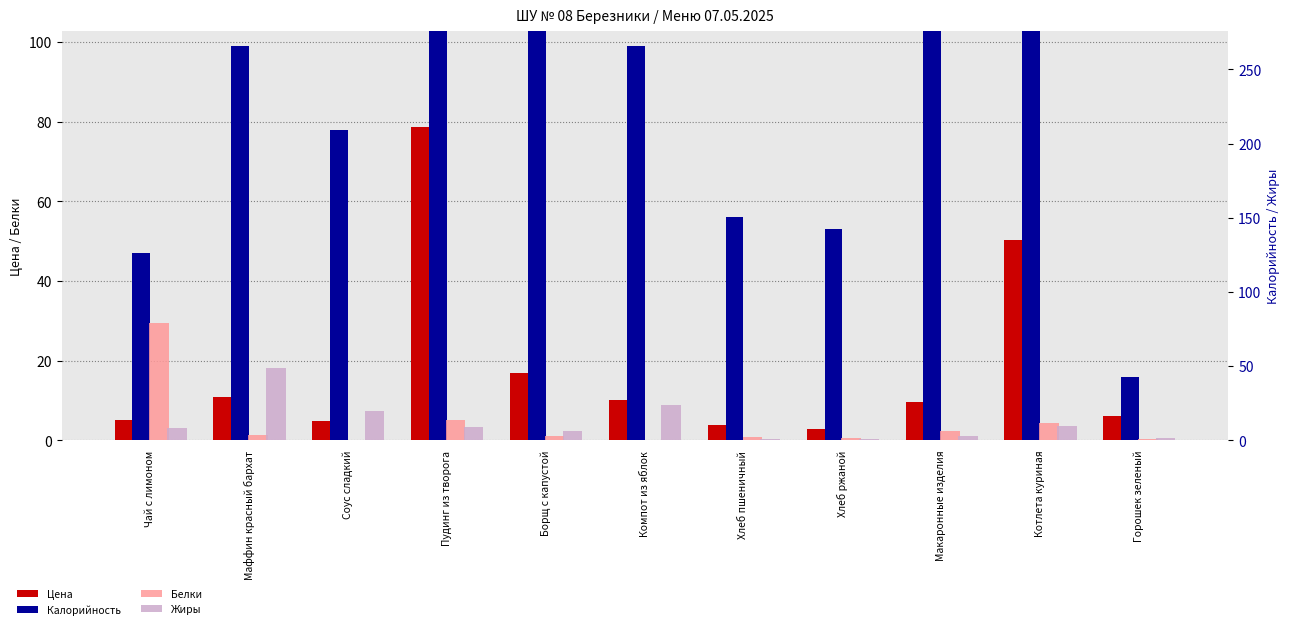

The value of Цена at Хлеб ржаной is 2.8. True or false?

True